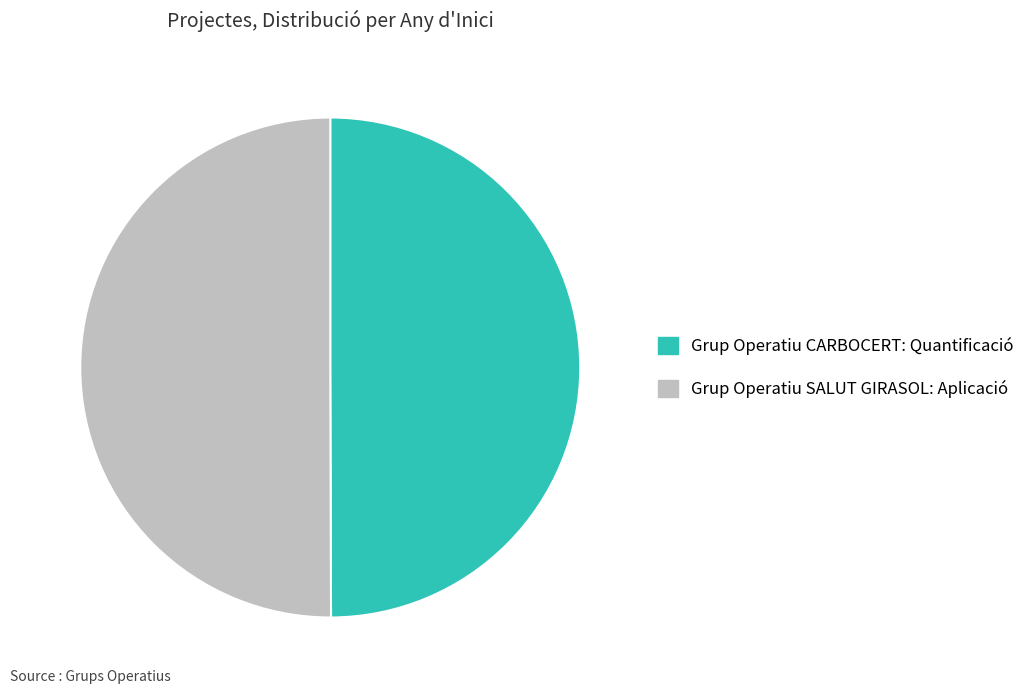

Combined, do Grup Operatiu CARBOCERT: Quantificació and Grup Operatiu SALUT GIRASOL: Aplicació account for over 50%?

Yes